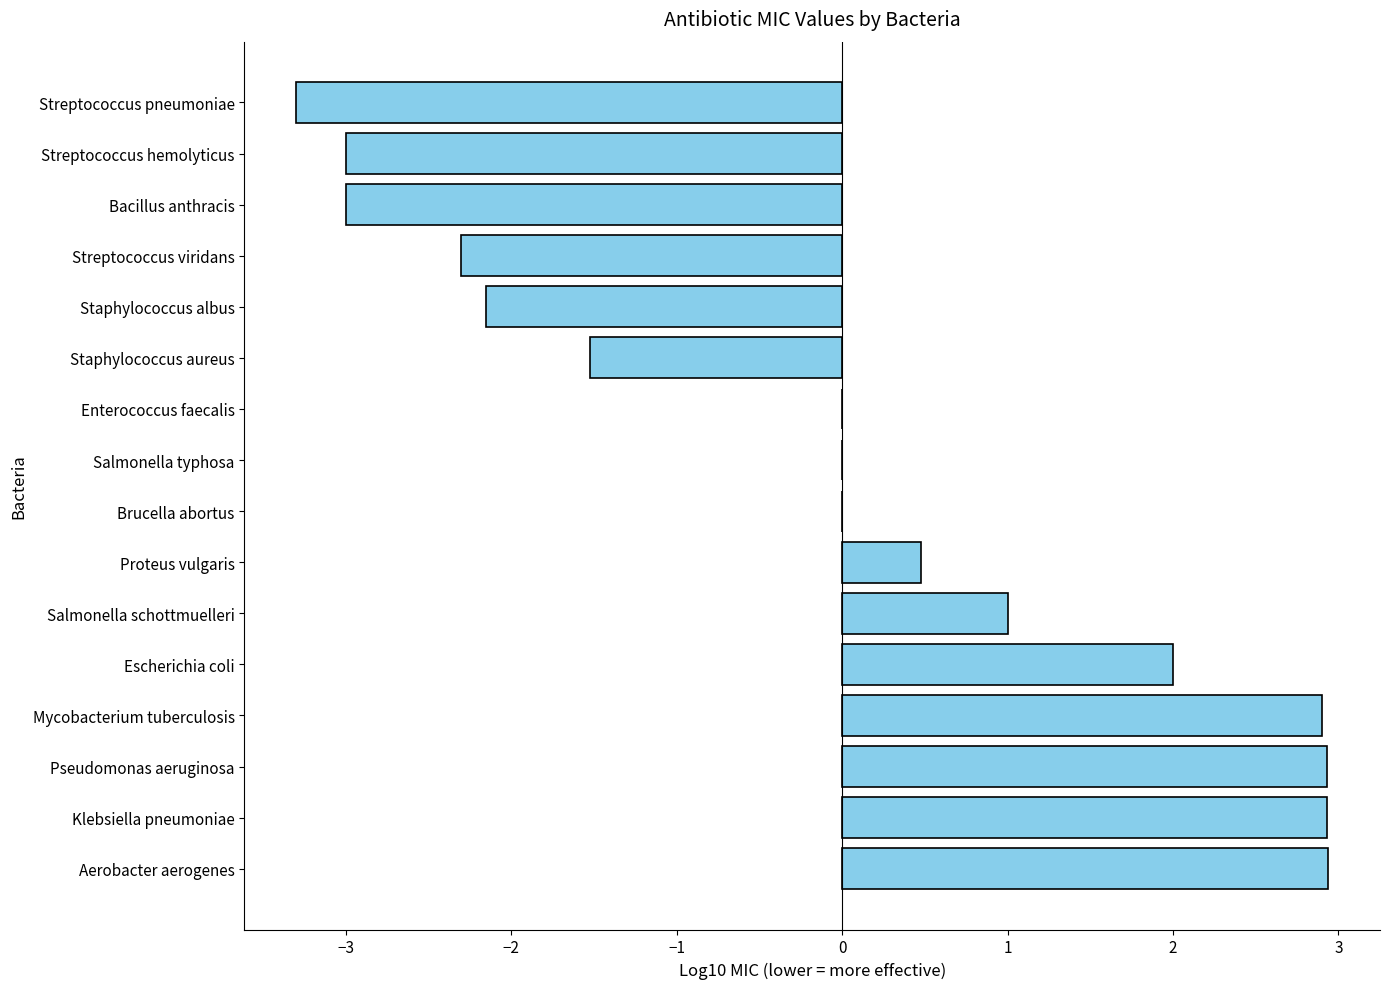

Count the number of categories in the chart.

16